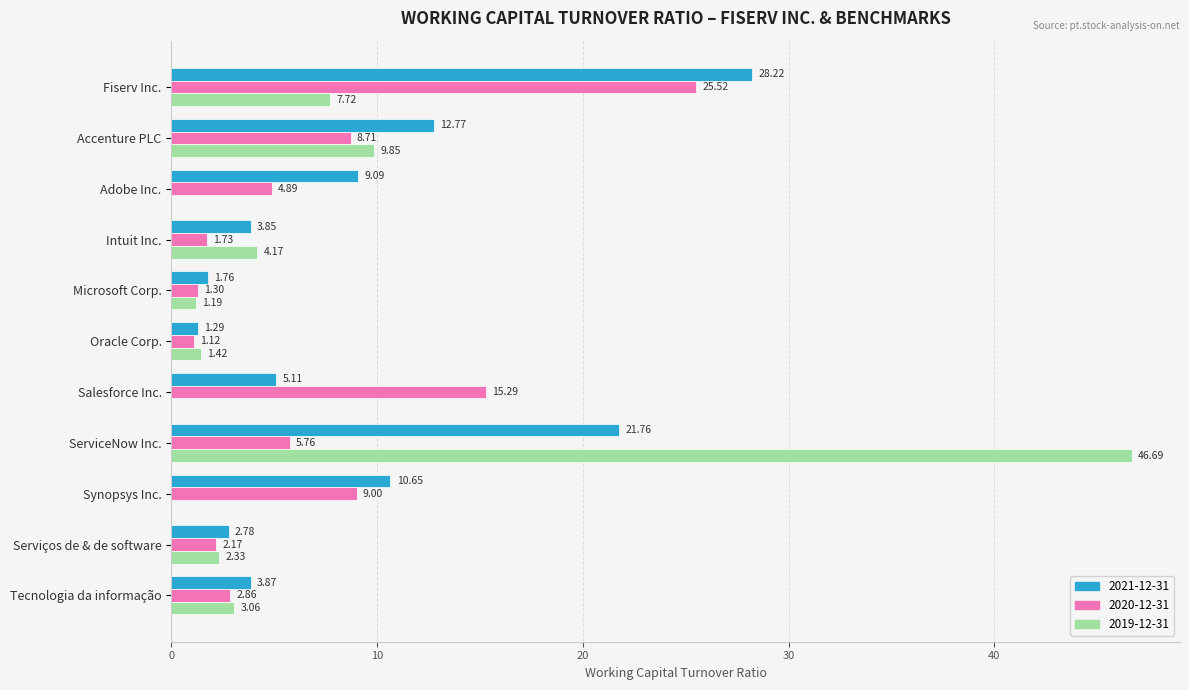

How many values in the 2020-12-31 series exceed 4?

6